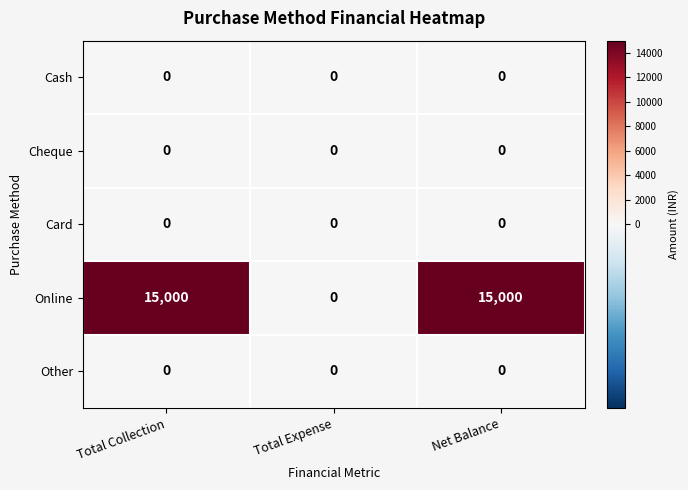

What is the greatest value displayed?

15000